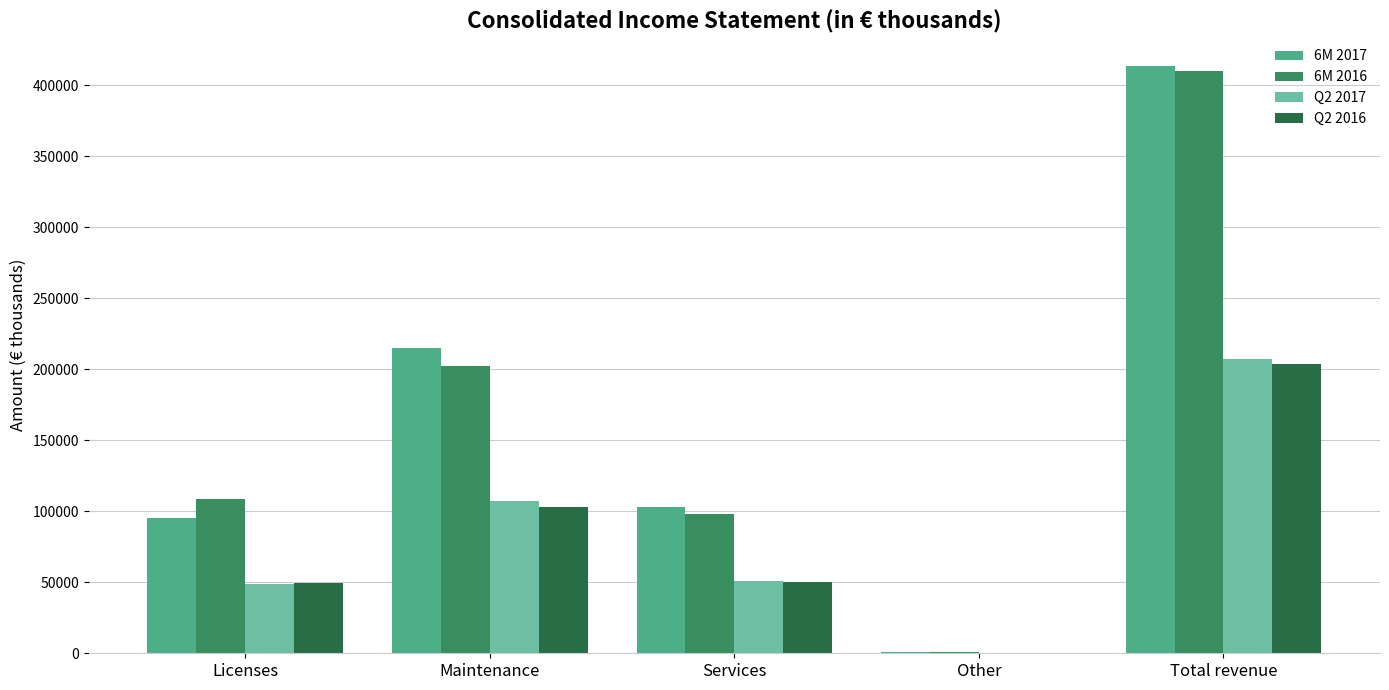

What is the approximate value of Q2 2016 at Total revenue, to the nearest 100?

203400